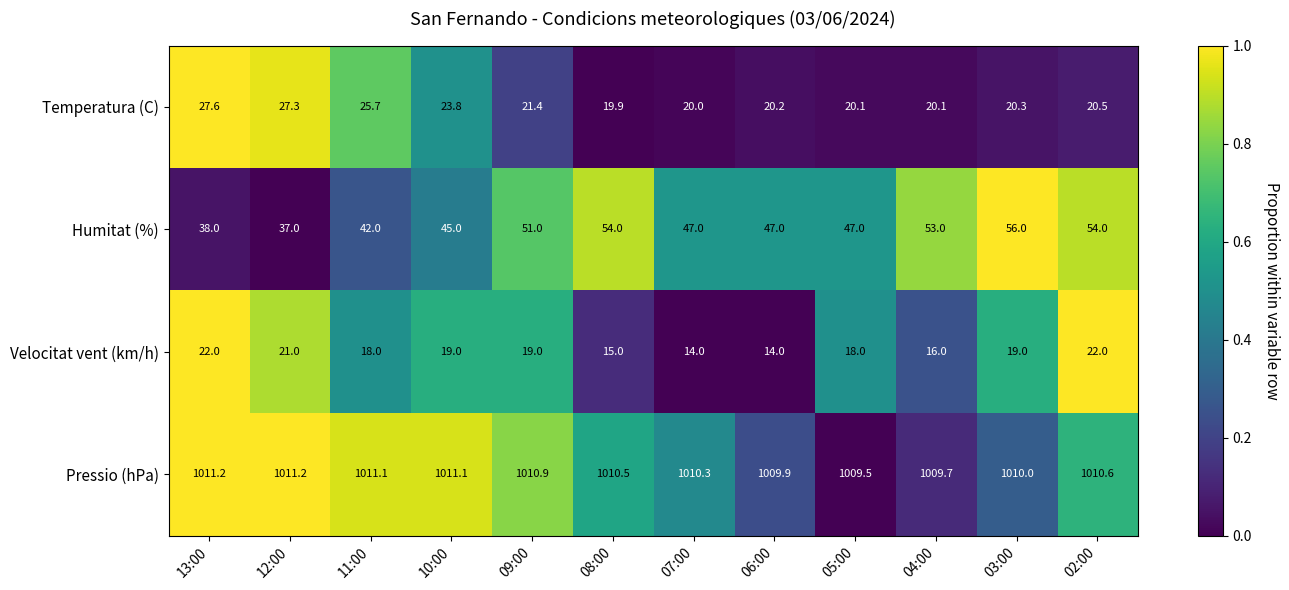

At 02:00, list the series in order from largest to smallest.

Pressio (hPa), Humitat (%), Velocitat vent (km/h), Temperatura (C)